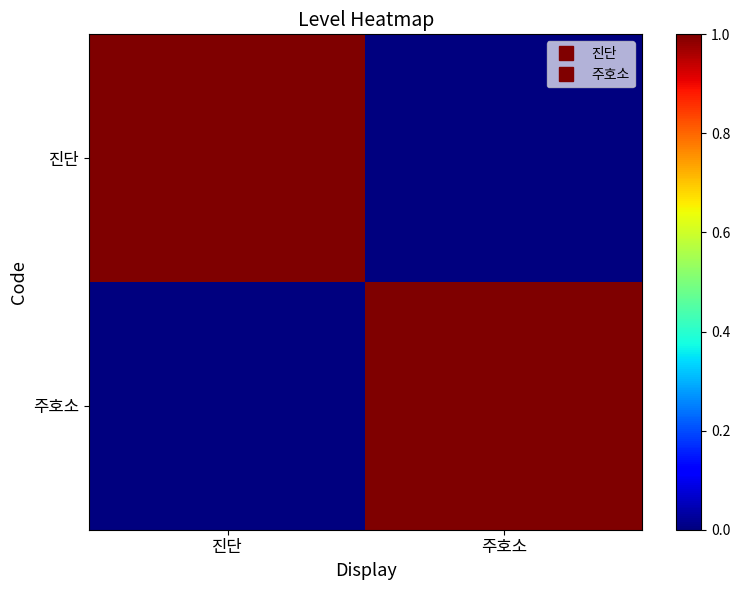

Reading right to left, list all the values displayed in this chart.

진단: 주호소=0	진단=1
주호소: 주호소=1	진단=0